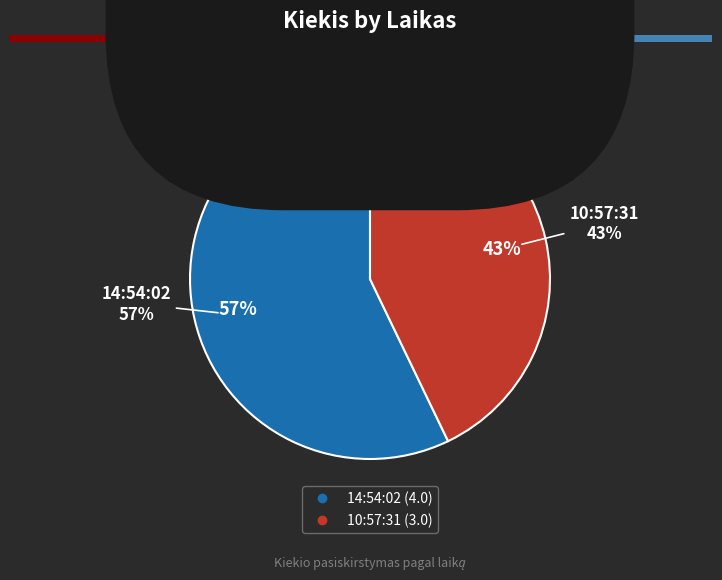

How many segments does this pie chart have?

2